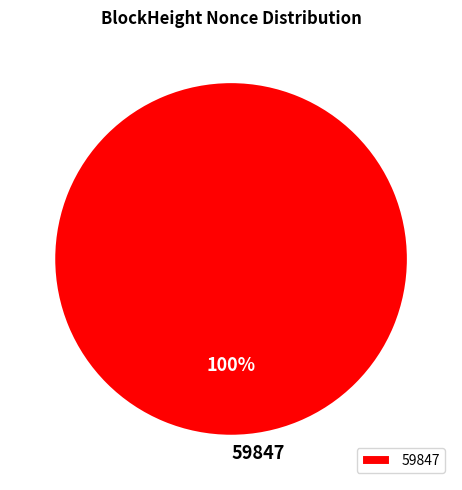

The 59847 slice represents 88% of the pie. True or false?

False